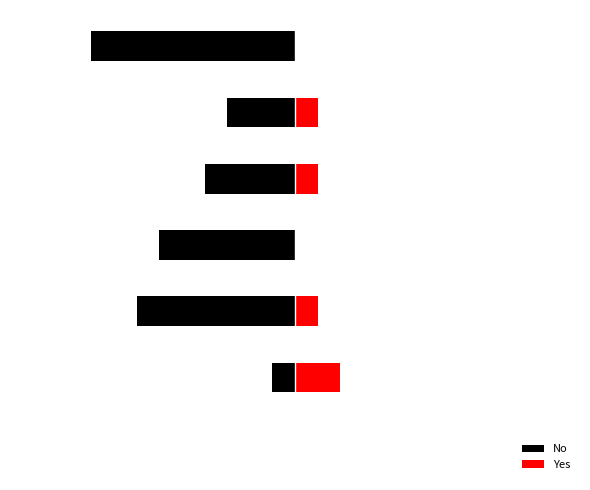

What is the difference between the No values at 2 and 6?

2